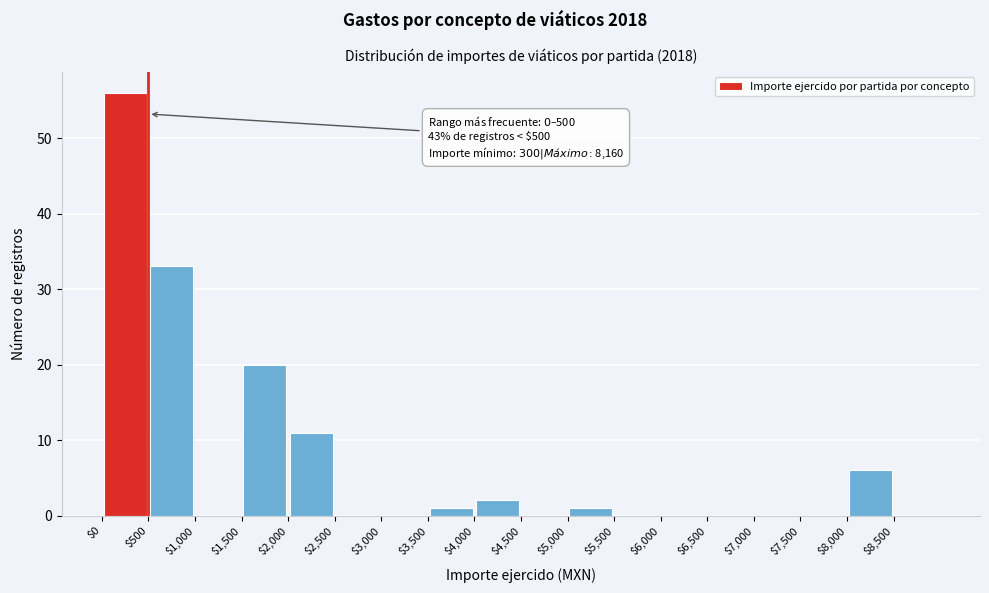

Which range on the x-axis has the tallest bar?

0 to 500